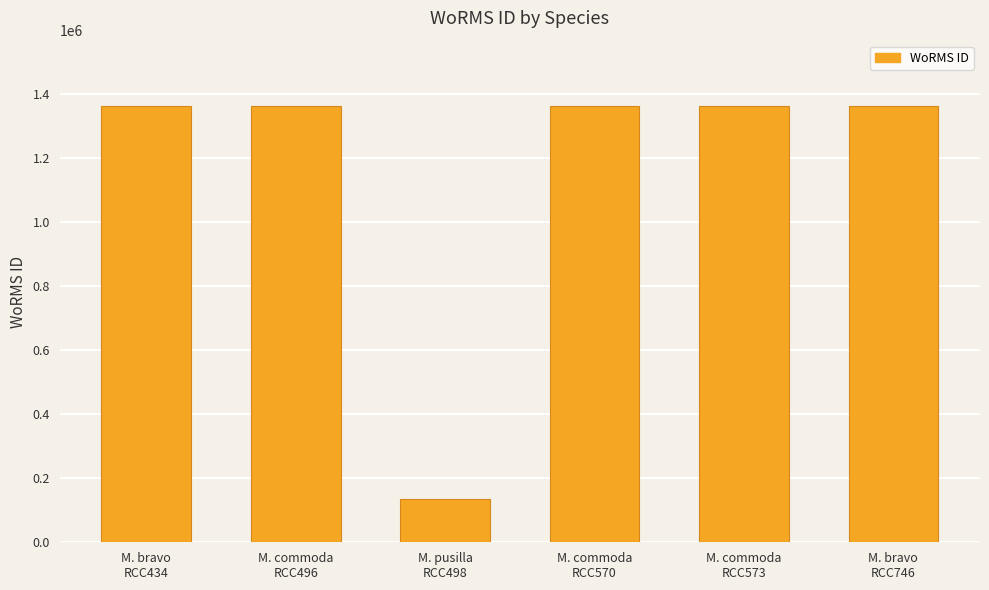

What is the value of the 1st bar from the left?

1361175